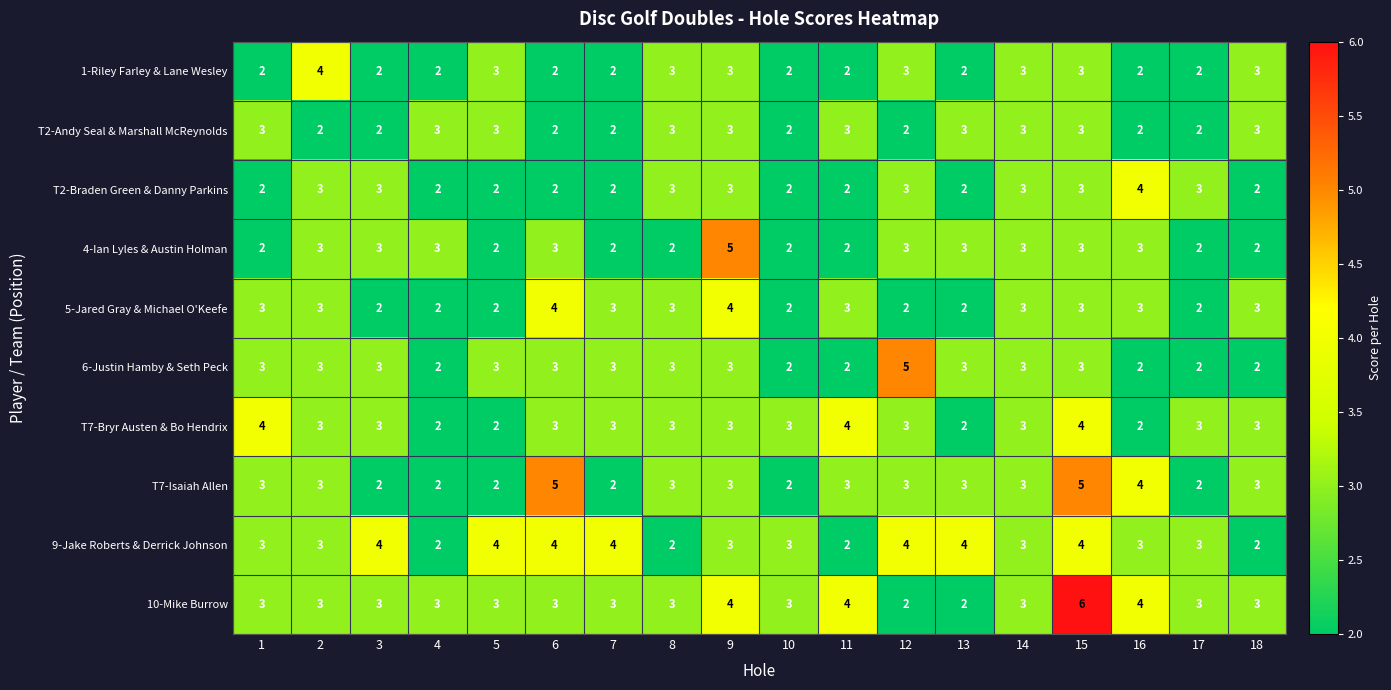

Which series changed the most between 1 and 13?

T7-Bryr Austen & Bo Hendrix